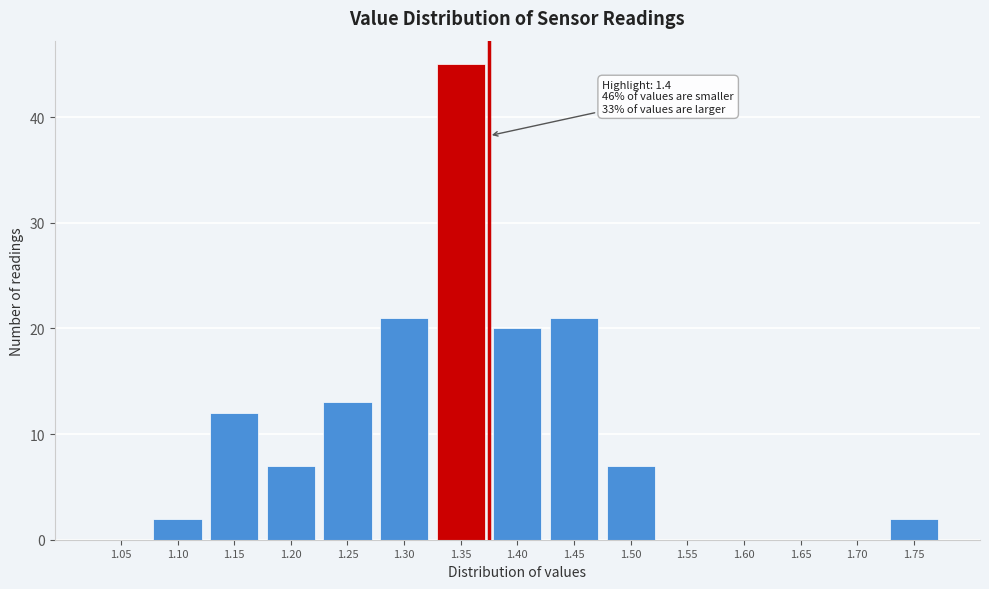

Reading left to right, what are all the values shown in this chart?

1.05=0	1.10=2	1.15=12	1.20=7	1.25=13	1.30=21	1.35=45	1.40=20	1.45=21	1.50=7	1.55=0	1.60=0	1.65=0	1.70=0	1.75=2